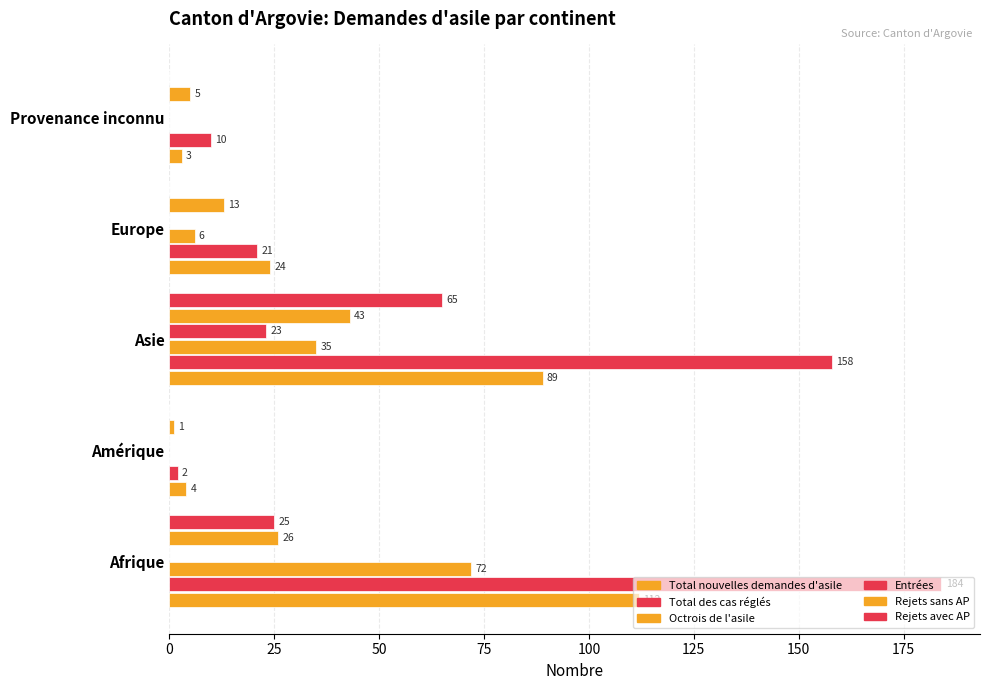

List the series in order of their peak value, lowest first.

Entrées, Rejets sans AP, Rejets avec AP, Octrois de l'asile, Total nouvelles demandes d'asile, Total des cas réglés